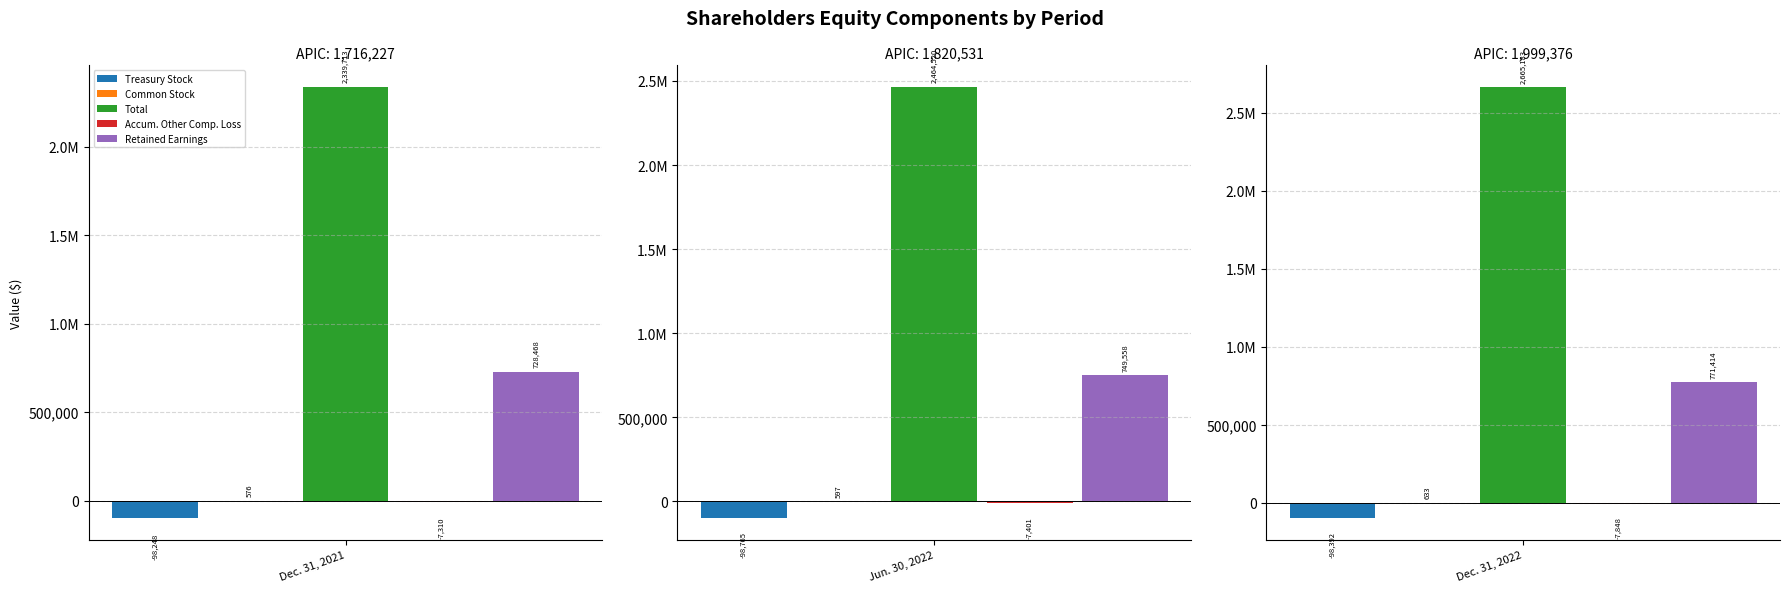

The Treasury Stock series shows -143137 at 1. True or false?

False